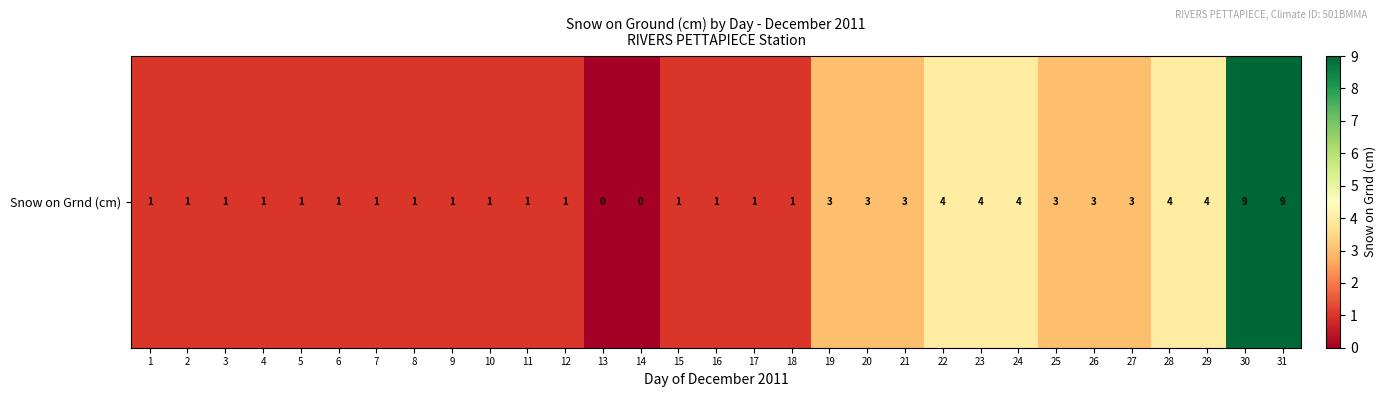

Count the number of data series in this chart.

1